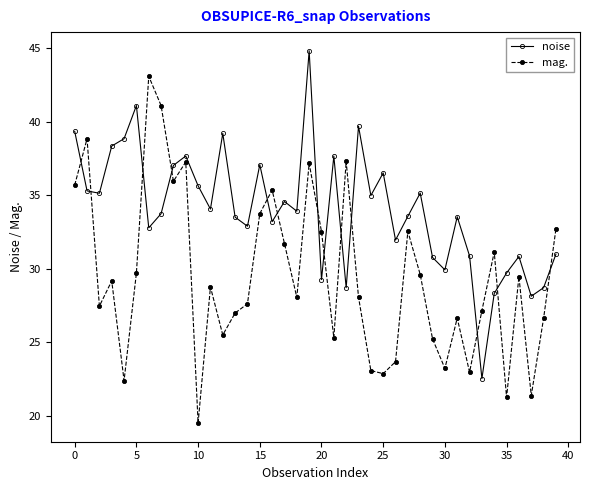

How many distinct data groups are displayed?

2